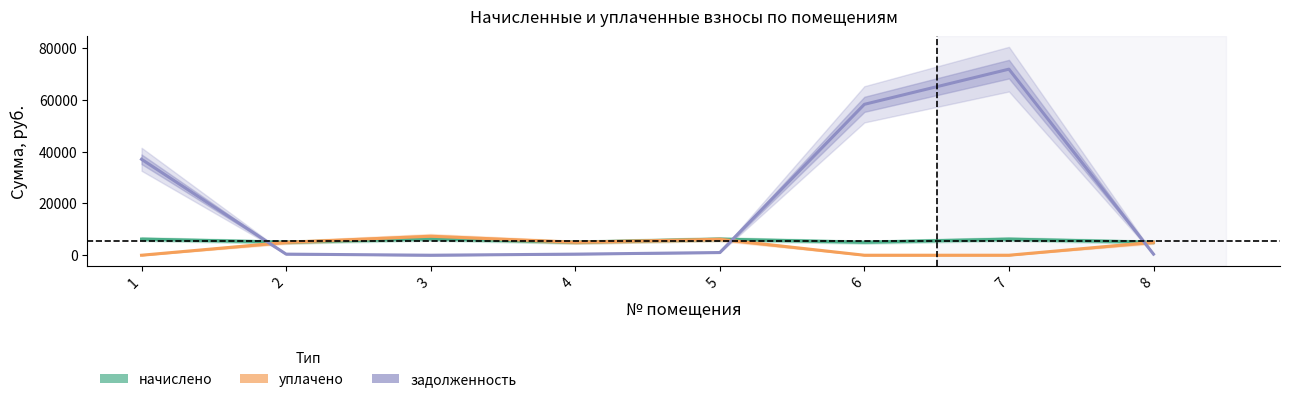

What is the total value across all series at 4?

10460.3